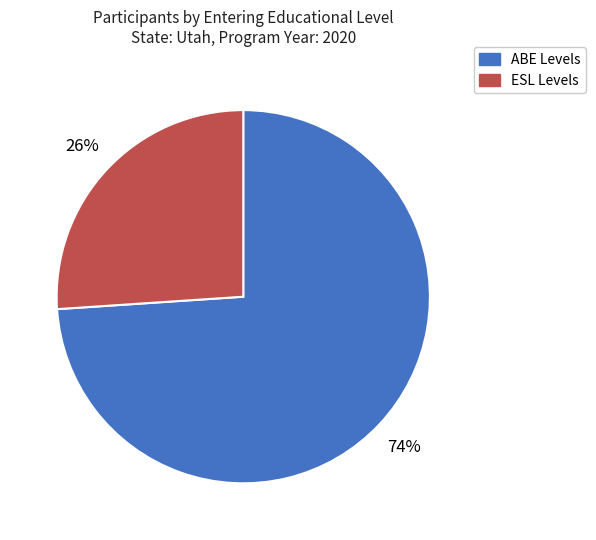

Does any single category account for the majority?

Yes